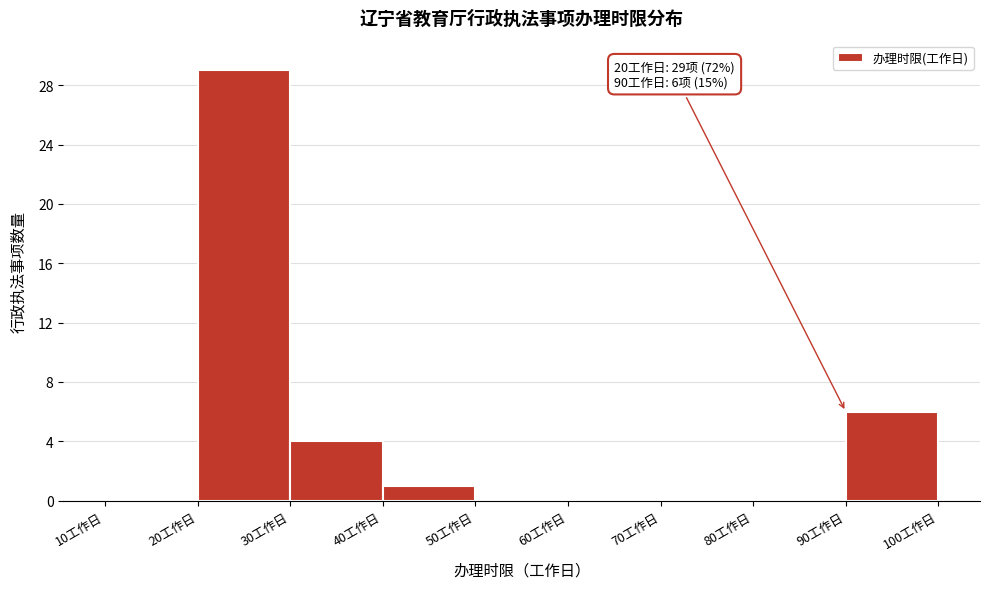

Which range on the x-axis has the tallest bar?

20 to 30